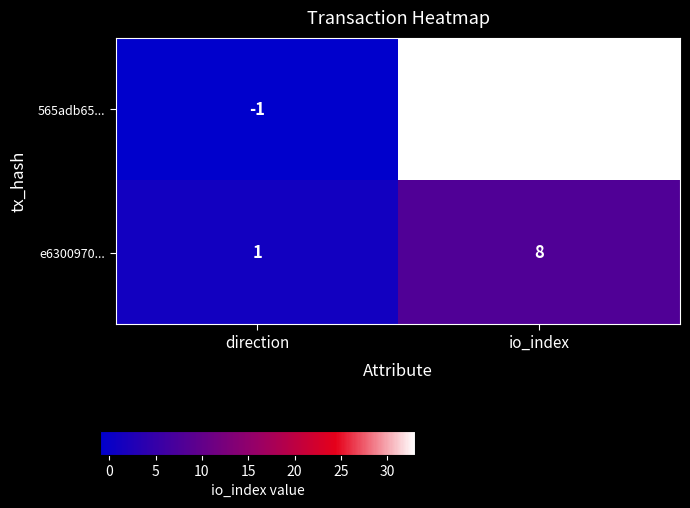

What is the maximum value shown in the chart?

33